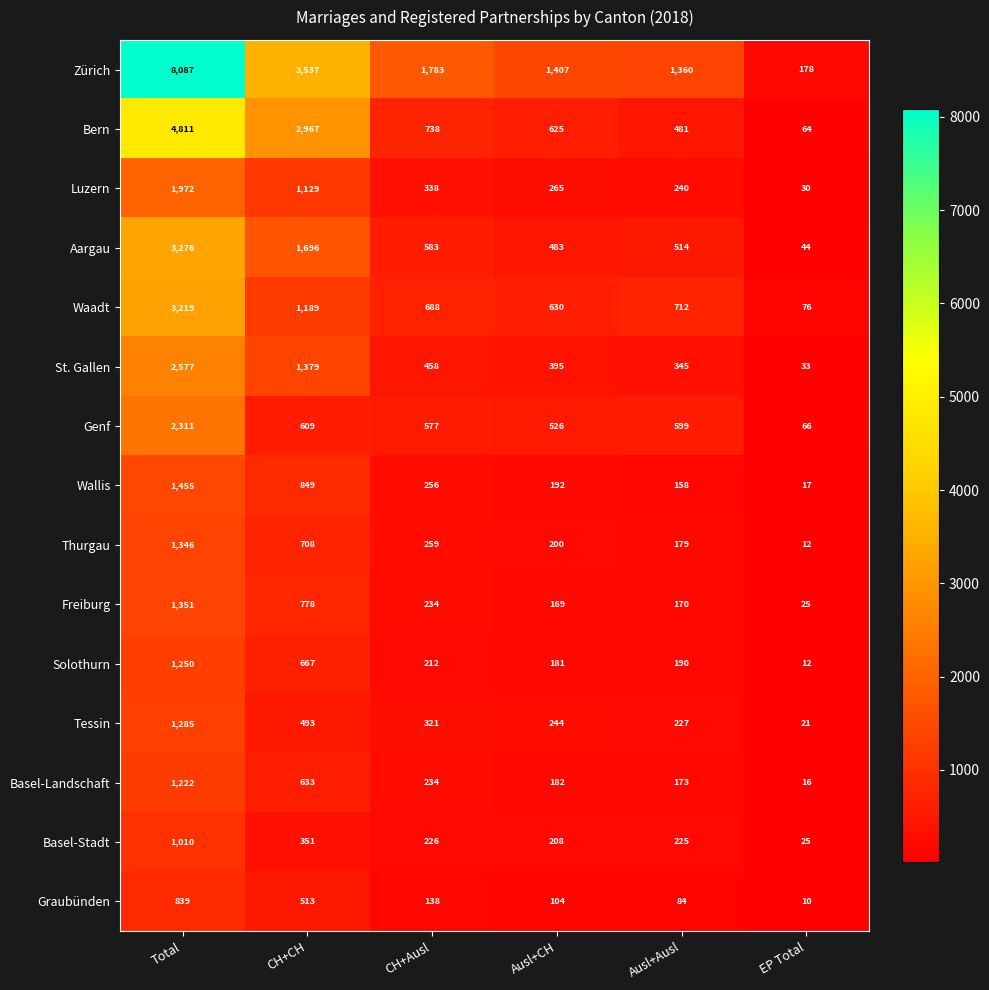

Which series has the largest total across all categories?

Zürich